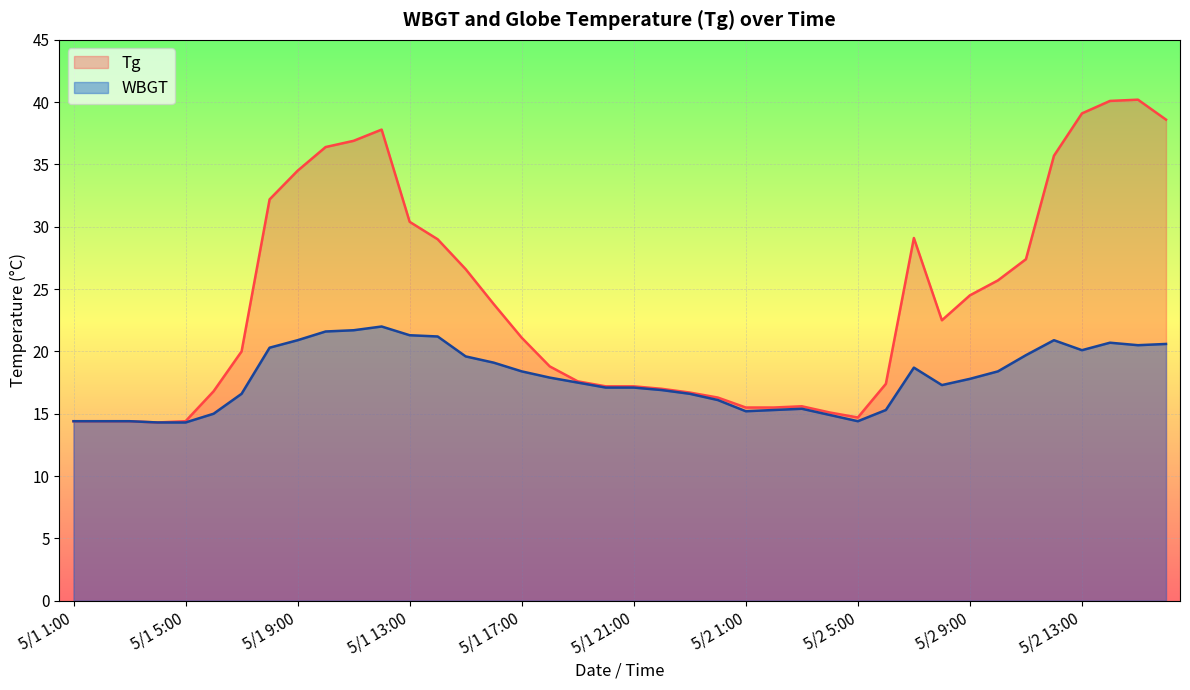

What is the minimum value shown in the chart?

14.3